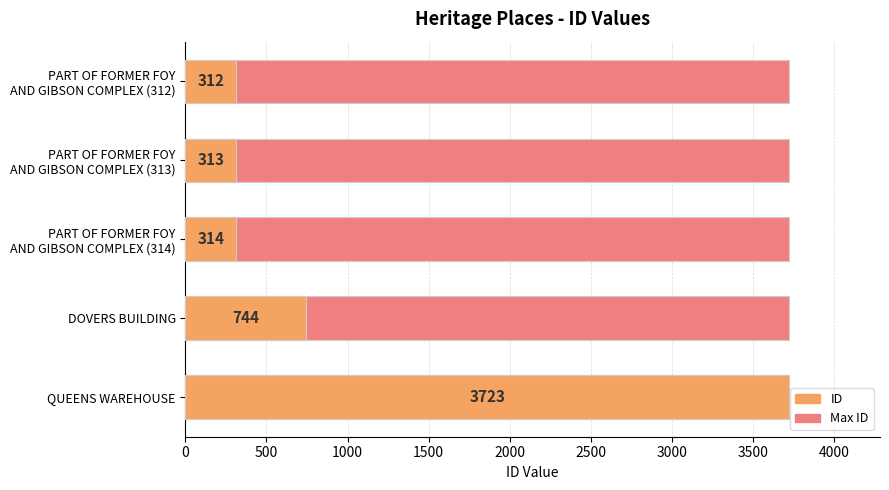

What are all the series names shown in the legend?

Max ID, ID